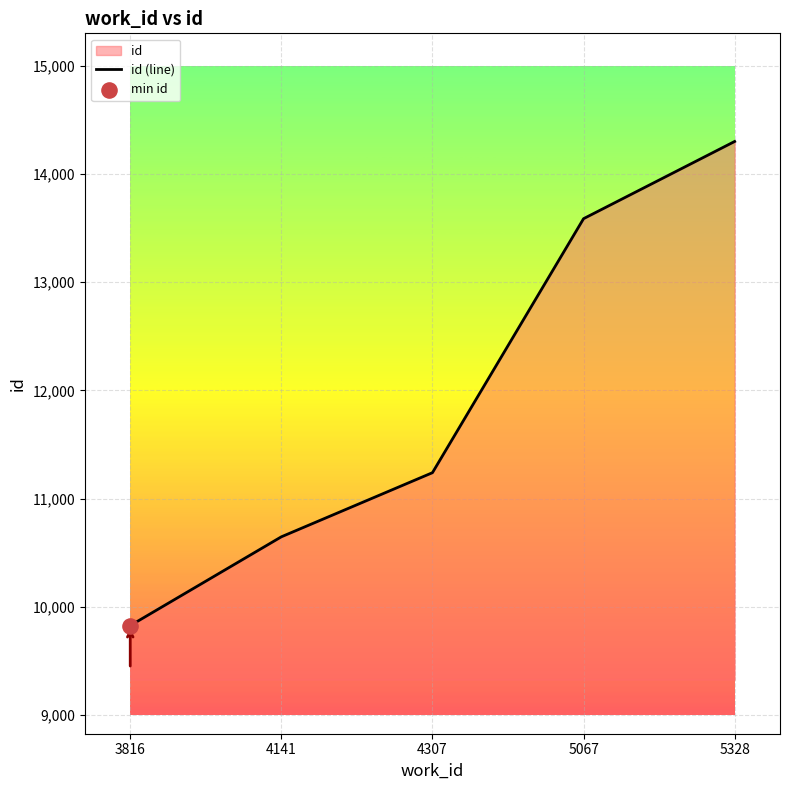

What is the change in value from 3816 to 5328?

+4477